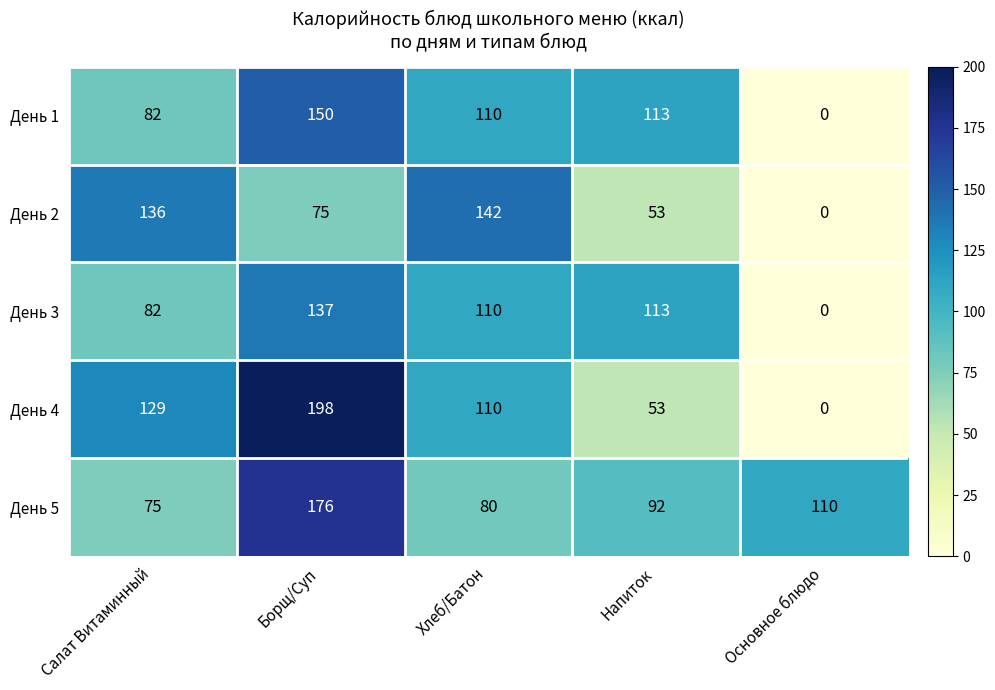

At which label is День 1 closest to 75?

Салат Витаминный